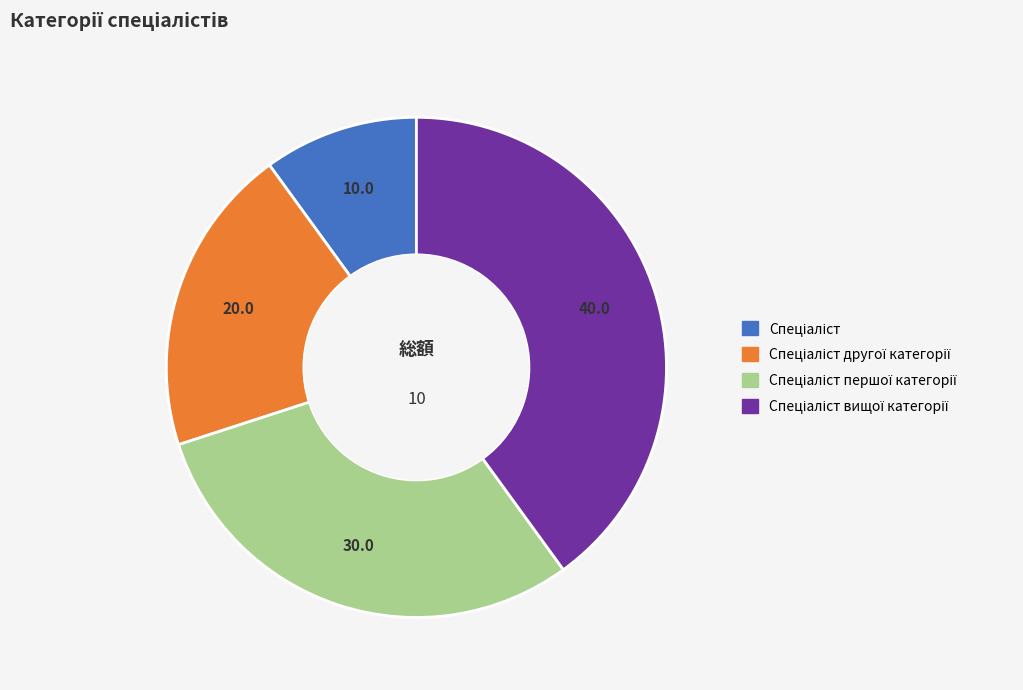

Is there a majority slice in this chart?

No